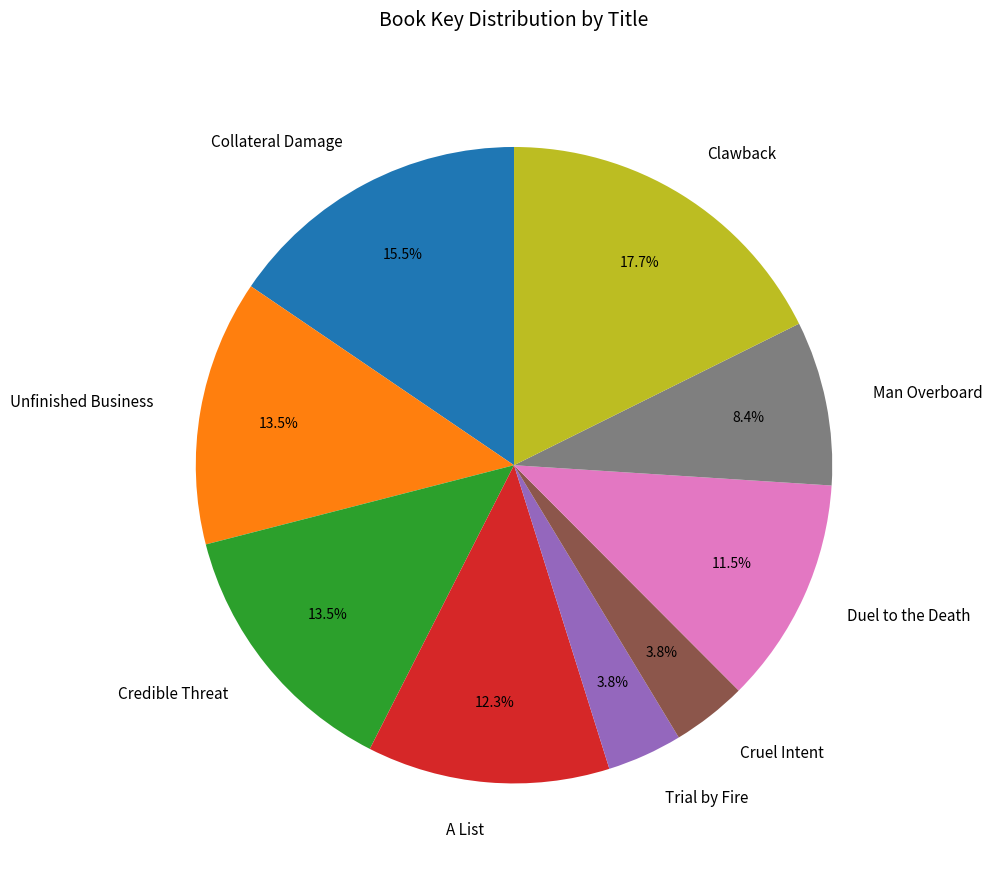

To the nearest percent, what is the difference between the largest and smallest slice percentages?

14%